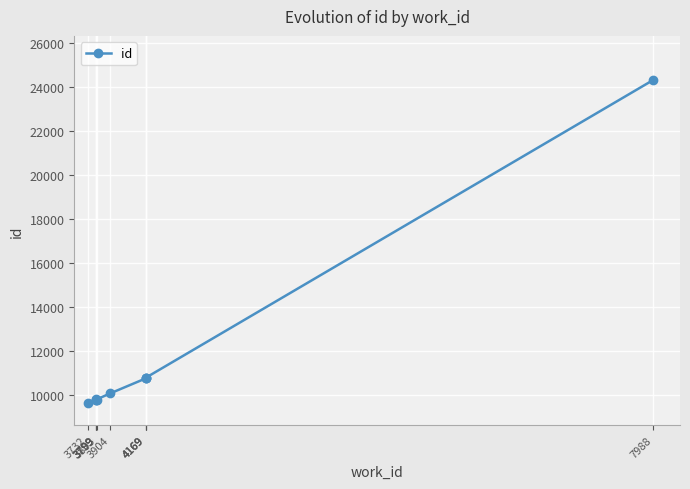

Reading left to right, extract all data points from this chart.

3732=9648	3799=9794	3803=9798	3799=9805	3799=9810	3904=10093	4169=10768	4169=10795	4169=10796	7988=24339